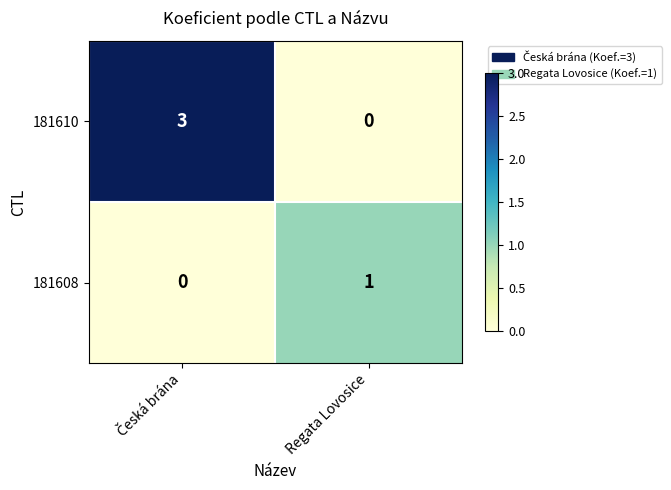

The value of 181610 at Regata Lovosice is 2. True or false?

False